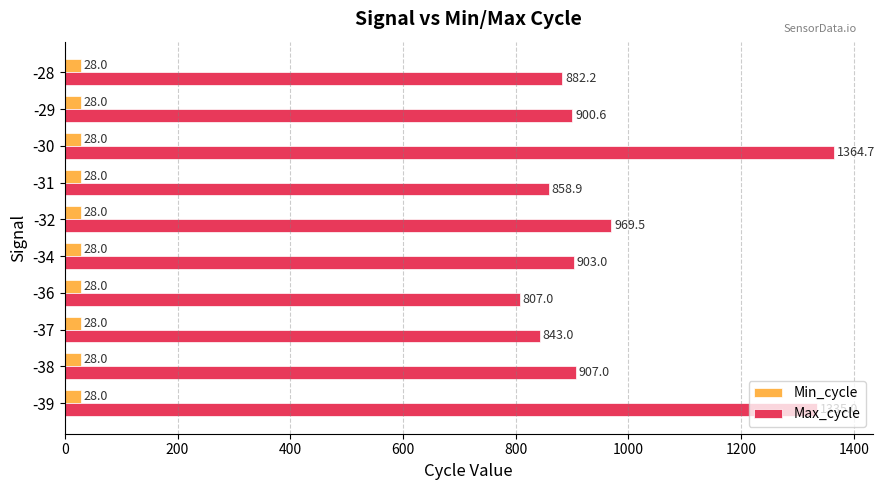

What is the sum of all Max_cycle values?

9770.8